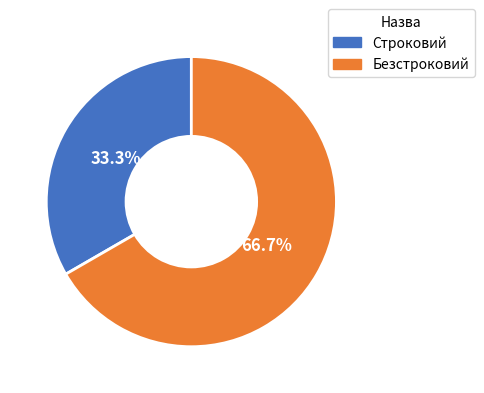

Which category has the smallest portion of the pie?

Строковий